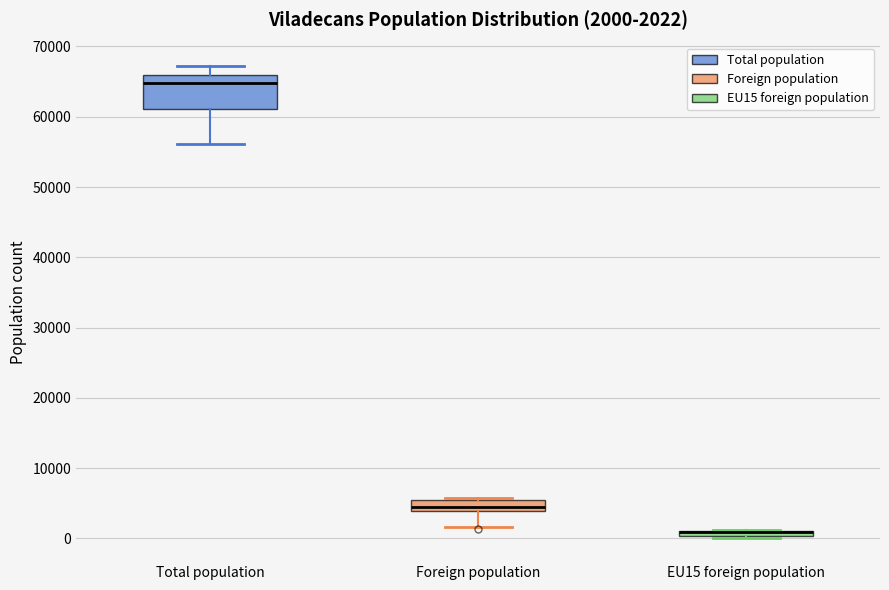

Which box is the tallest, from its lower edge to its upper edge?

Total population